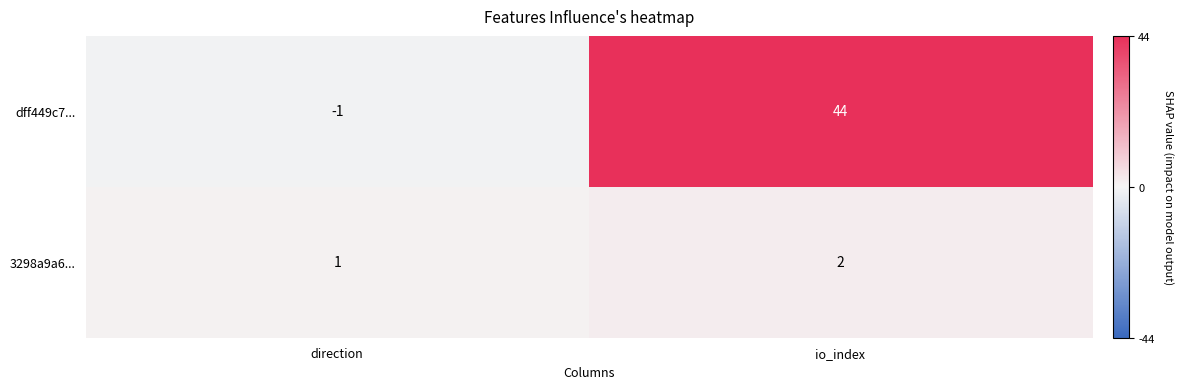

Reading left to right, transcribe all the data shown in this chart.

dff449c7...: direction=-1	io_index=44
3298a9a6...: direction=1	io_index=2